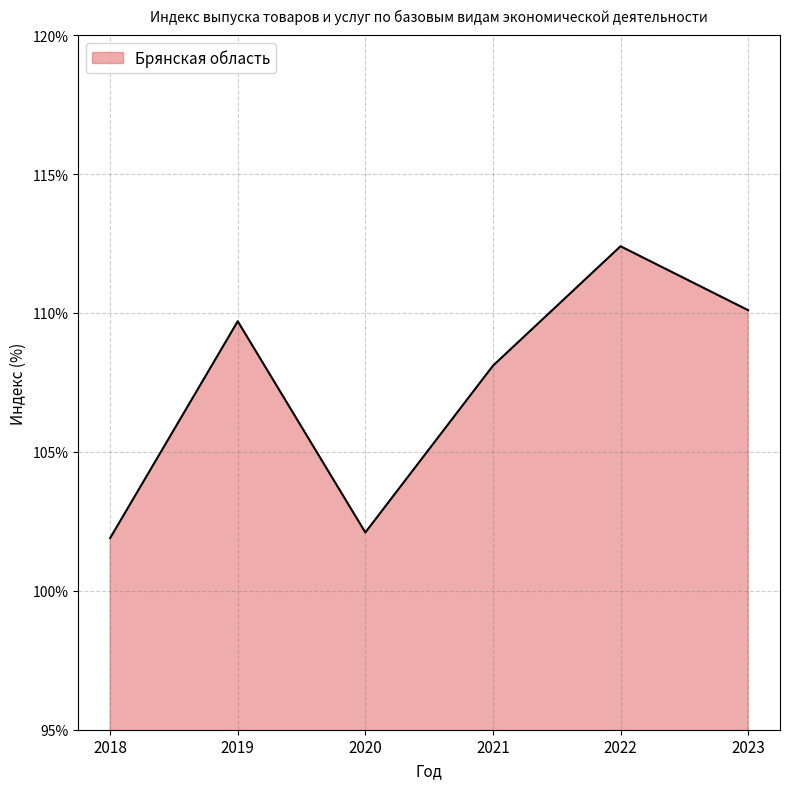

The chart shows a value of 108.1 at 2021. True or false?

True